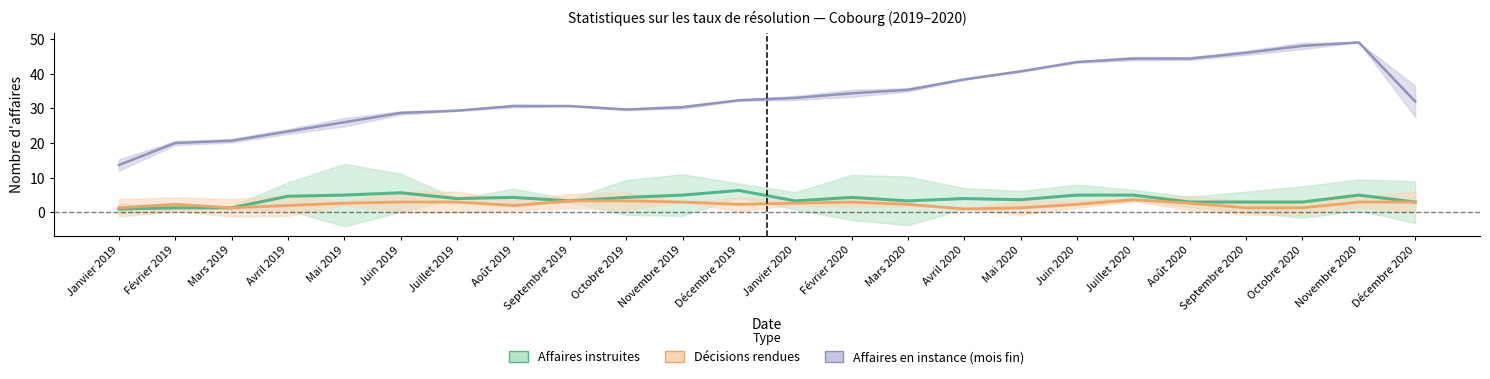

What is the label of the 2nd point from the left?

Février 2019